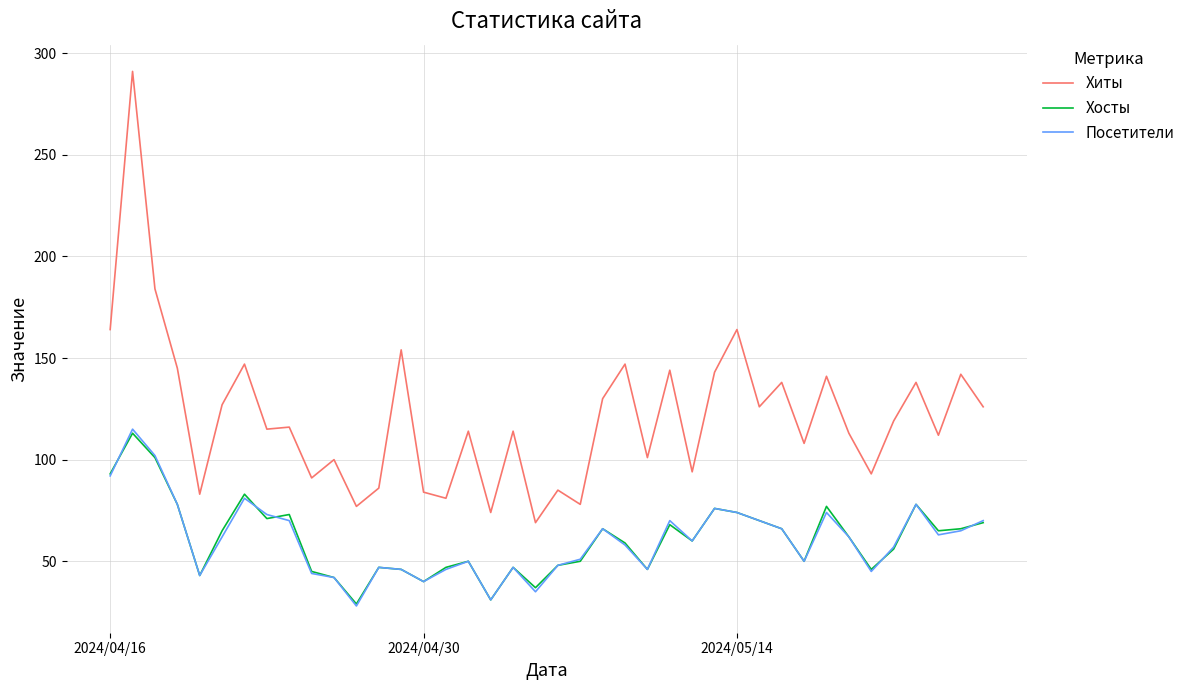

What is the greatest value displayed?

291